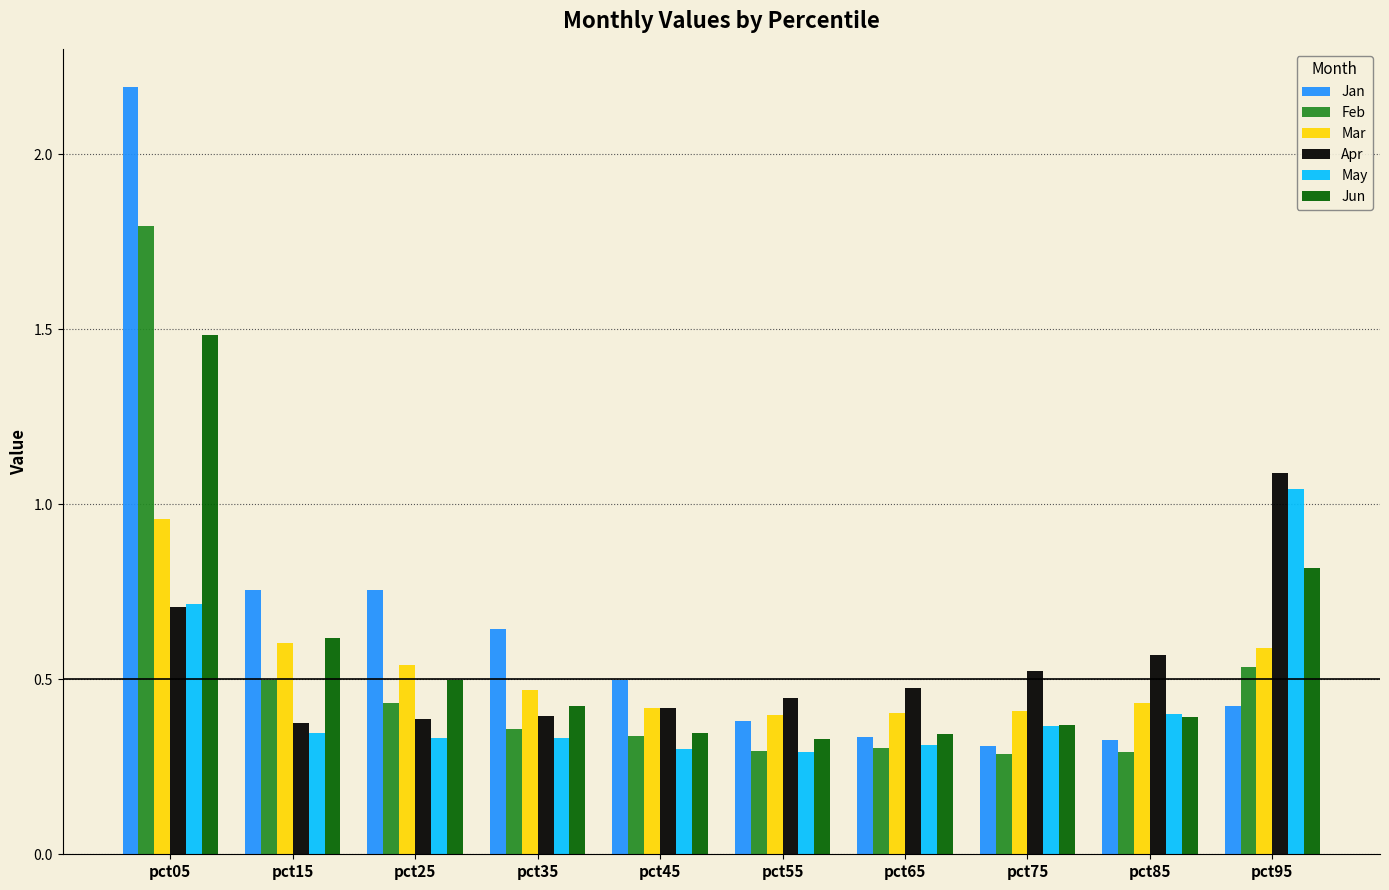

What is the greatest value displayed?

2.2